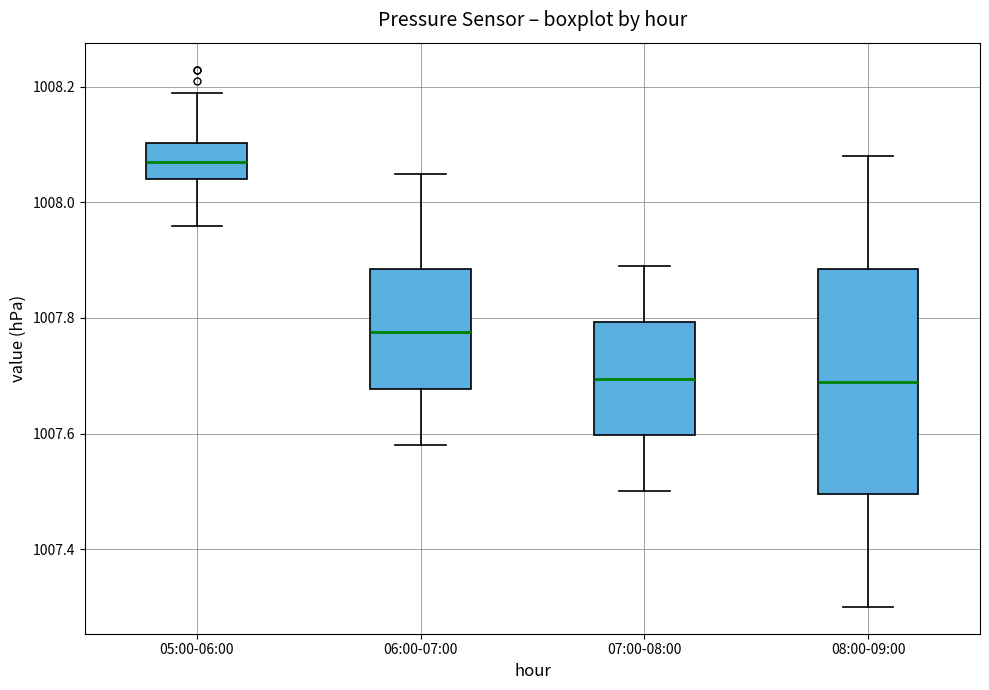

Reading left to right, read every box against the y-axis: the position of its median line, the range the box covers, and the ends of its whiskers. The values are not printed on the chart, so give them approximately, as read against the axis.

05:00-06:00: median 1008.08, box 1008.04 to 1008.10, whiskers 1007.96 to 1008.20
06:00-07:00: median 1007.78, box 1007.68 to 1007.88, whiskers 1007.58 to 1008.06
07:00-08:00: median 1007.70, box 1007.60 to 1007.80, whiskers 1007.50 to 1007.90
08:00-09:00: median 1007.70, box 1007.50 to 1007.88, whiskers 1007.30 to 1008.08